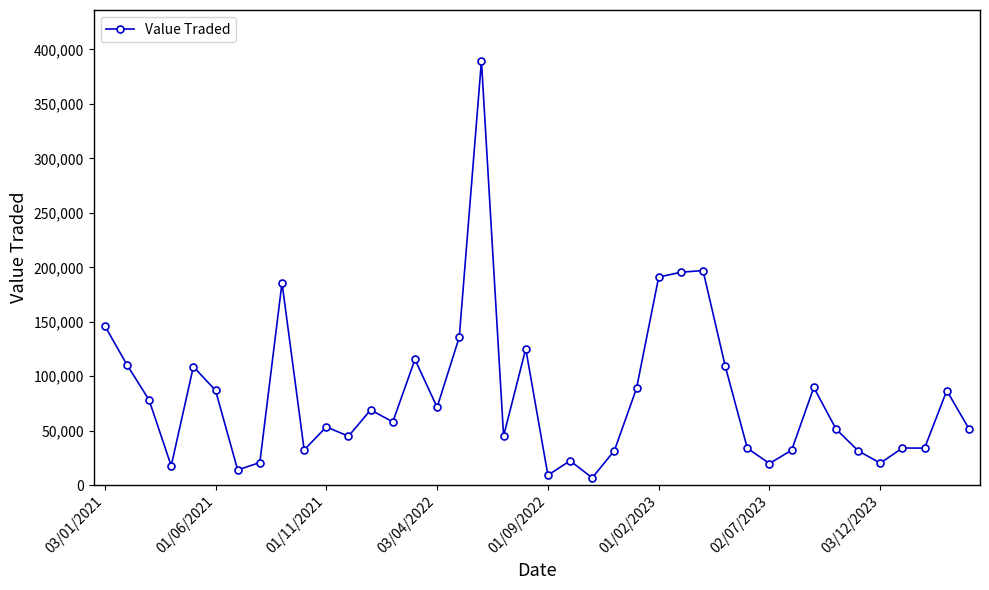

What is the value of the 28th point from the left?

197025